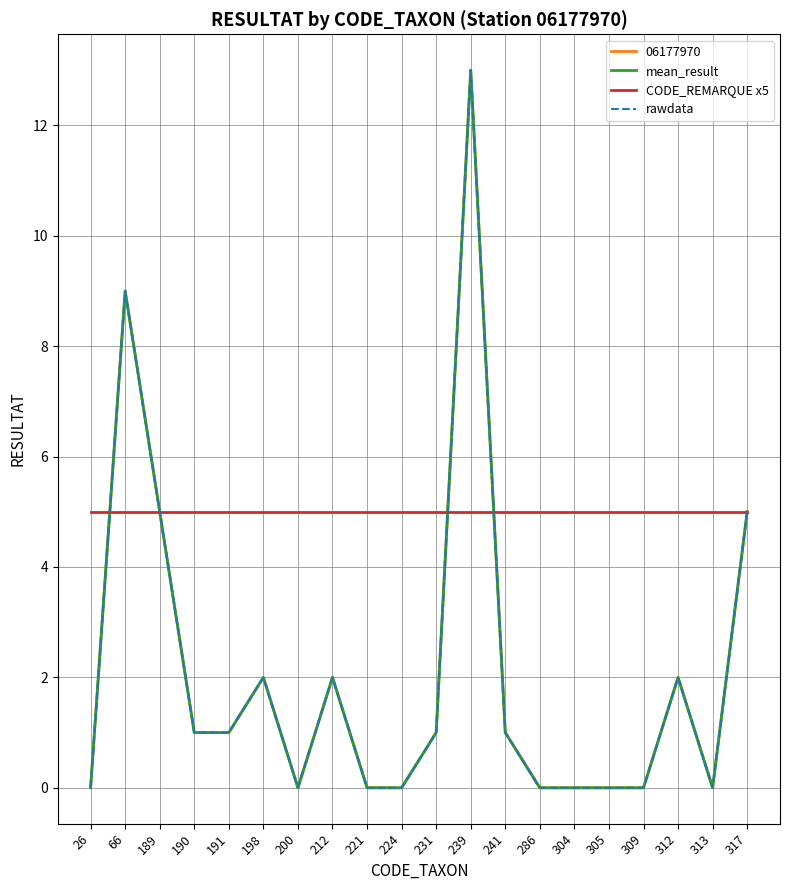

Is this an area chart (filled region under the line)?

No